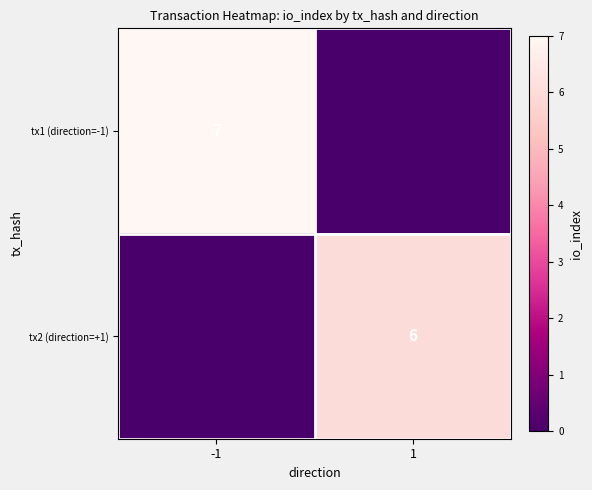

The value of tx1 (direction=-1) at -1 is 5. True or false?

False